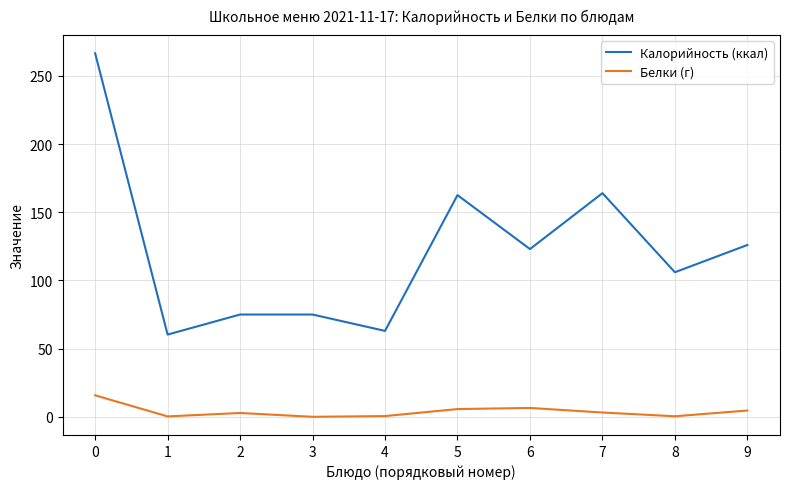

Rank the series by their maximum value, from highest to lowest.

Калорийность (ккал), Белки (г)